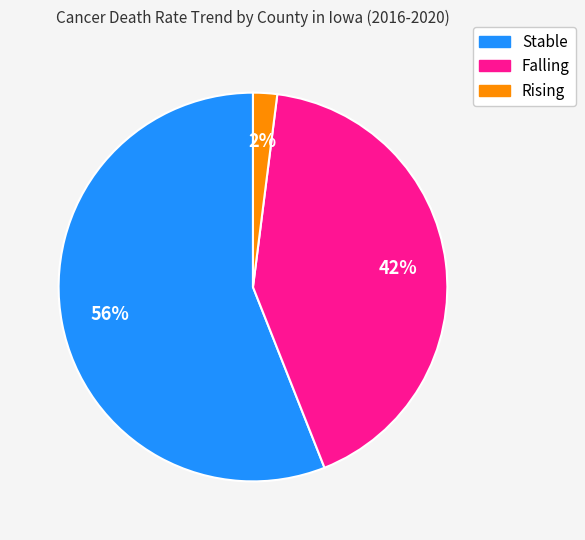

To the nearest percent, what is the difference between the largest and smallest slice percentages?

54%